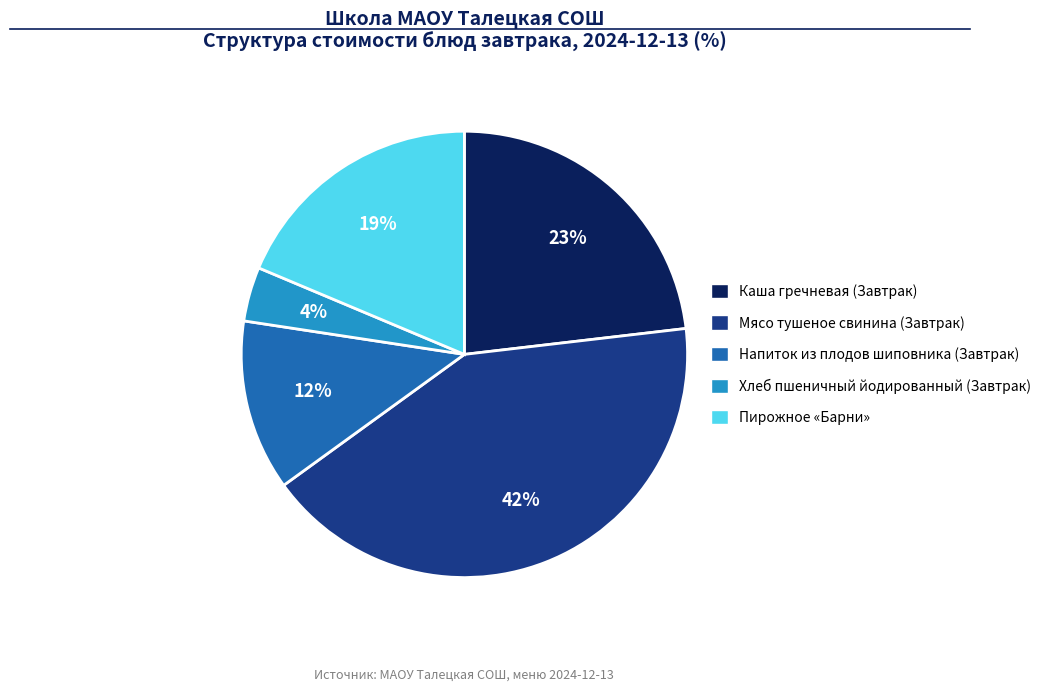

Does any single category account for the majority?

No